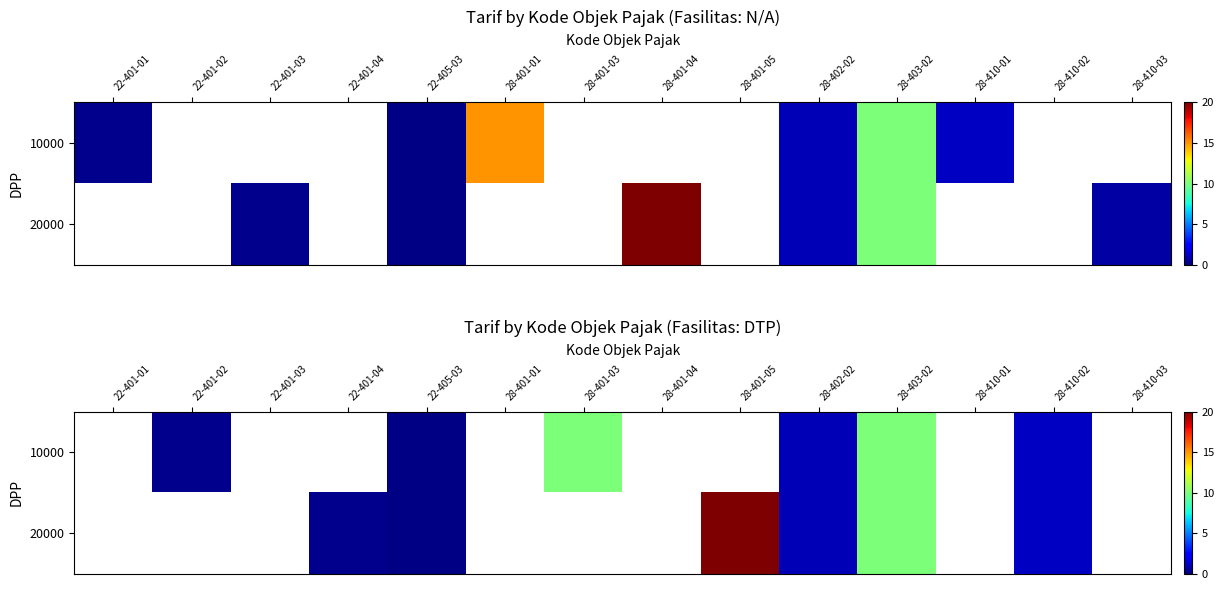

How many categories are shown in the chart?

14